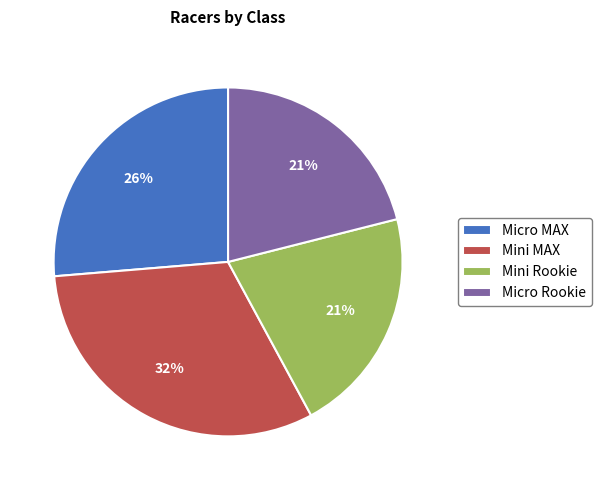

Does Mini MAX account for over 50% of the chart?

No